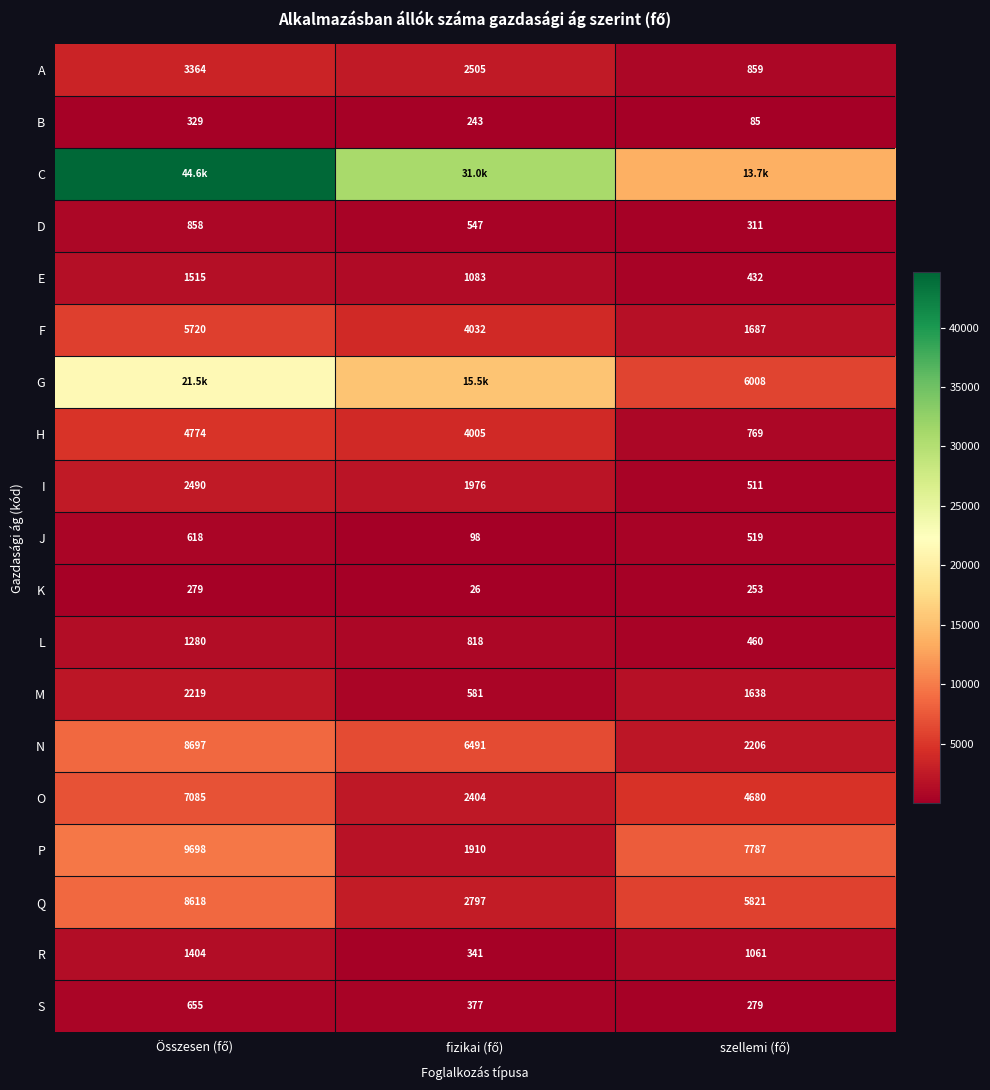

What is the difference between the maximum and minimum values in the I series?

1979